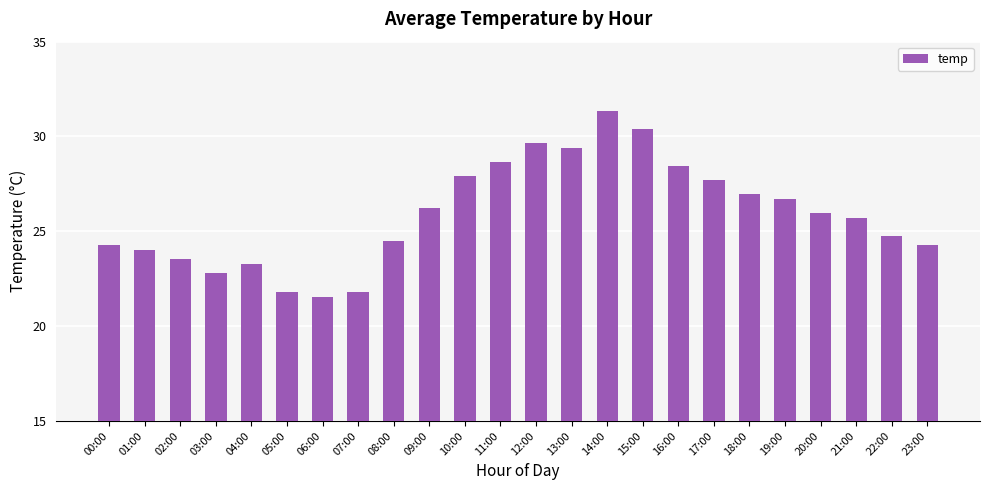

Count the number of categories in the chart.

24